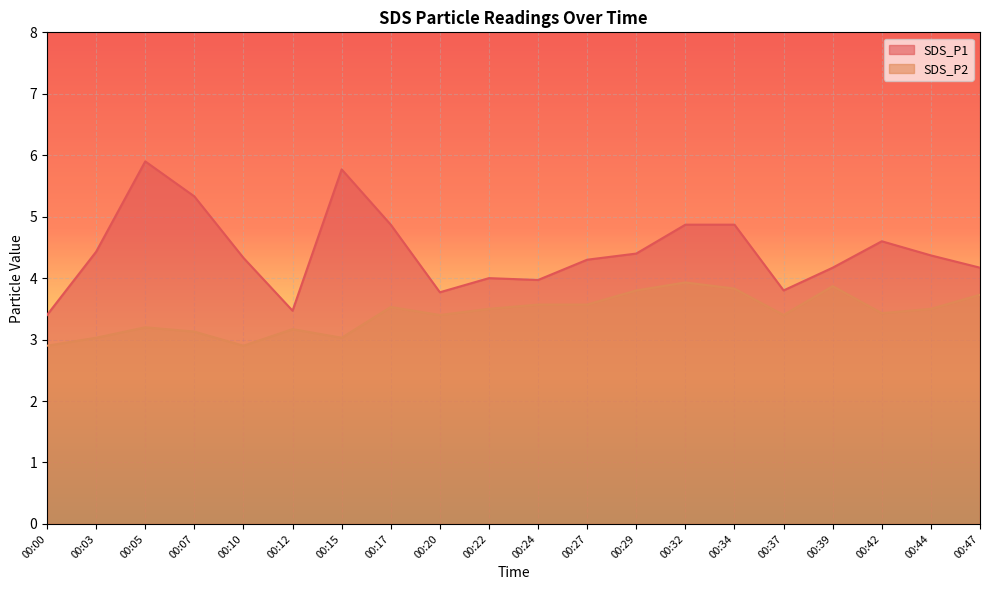

Reading left to right, transcribe all the data shown in this chart.

SDS_P1: 00:00=3.4	00:03=4.4	00:05=5.9	00:07=5.3	00:10=4.3	00:12=3.5	00:15=5.8	00:17=4.9	00:20=3.8	00:22=4.0	00:24=4.0	00:27=4.3	00:29=4.4	00:32=4.9	00:34=4.9	00:37=3.8	00:39=4.2	00:42=4.6	00:44=4.4	00:47=4.2
SDS_P2: 00:00=2.9	00:03=3.0	00:05=3.2	00:07=3.1	00:10=2.9	00:12=3.2	00:15=3.0	00:17=3.5	00:20=3.4	00:22=3.5	00:24=3.6	00:27=3.6	00:29=3.8	00:32=3.9	00:34=3.8	00:37=3.4	00:39=3.9	00:42=3.4	00:44=3.5	00:47=3.7